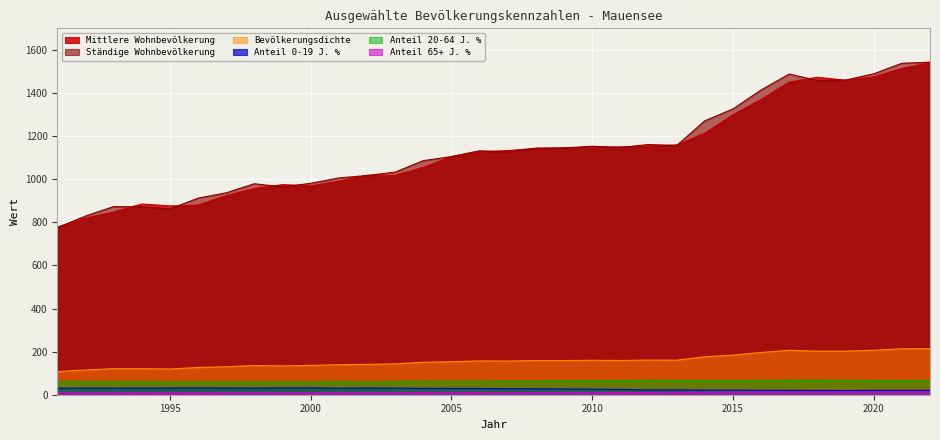

At which category does Bevölkerungsdichte reach its first local peak?

1993